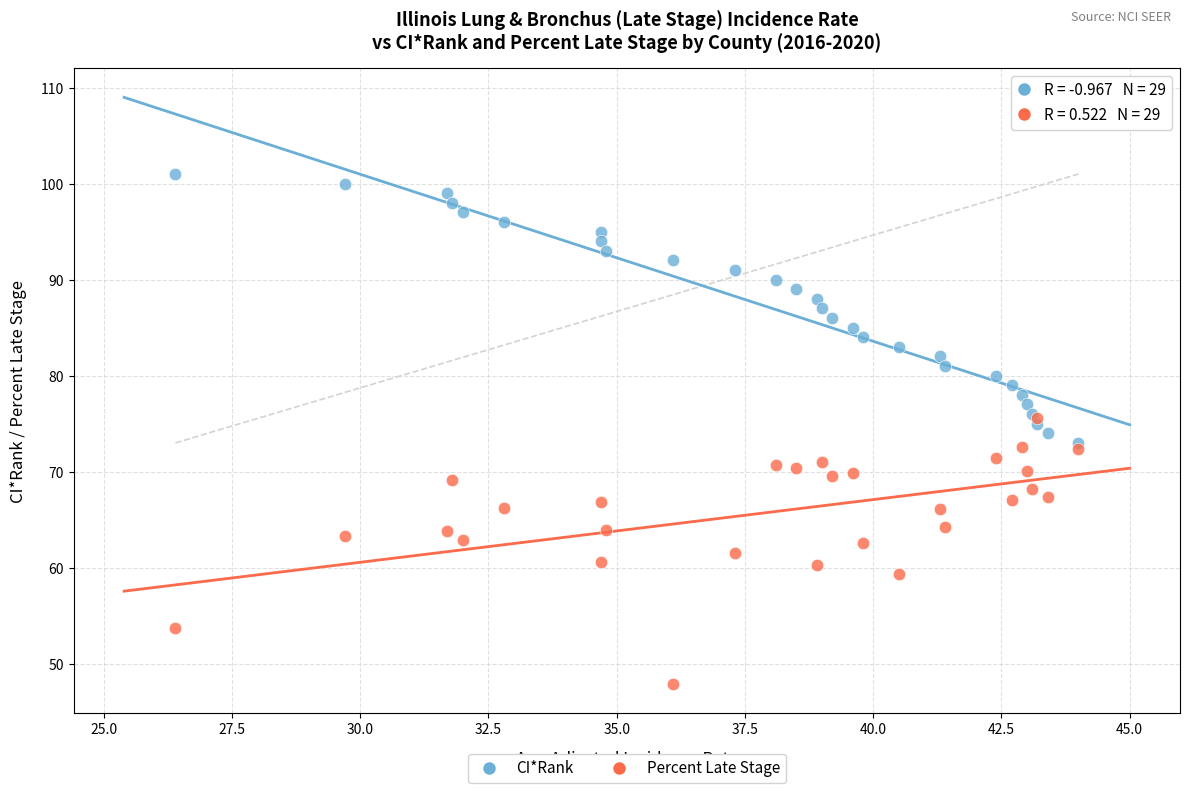

What are all the series names shown in the legend?

CI*Rank, Percent Late Stage